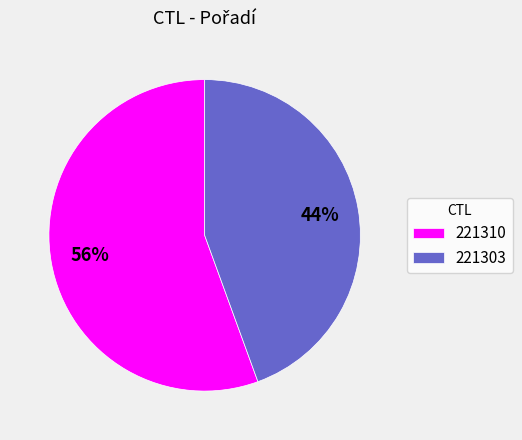

To the nearest percent, what is the average slice percentage?

50%